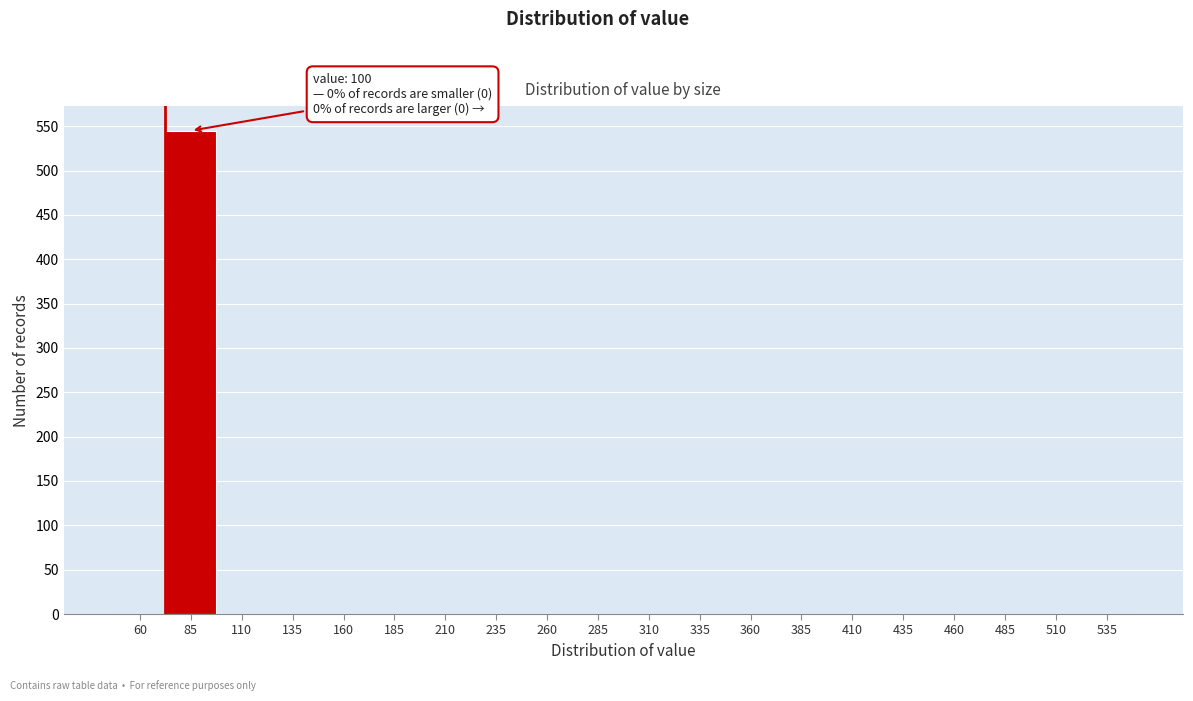

Reading right to left, transcribe all the data shown in this chart.

535=0	510=0	485=0	460=0	435=0	410=0	385=0	360=0	335=0	310=0	285=0	260=0	235=0	210=0	185=0	160=0	135=0	110=0	85=545	60=0